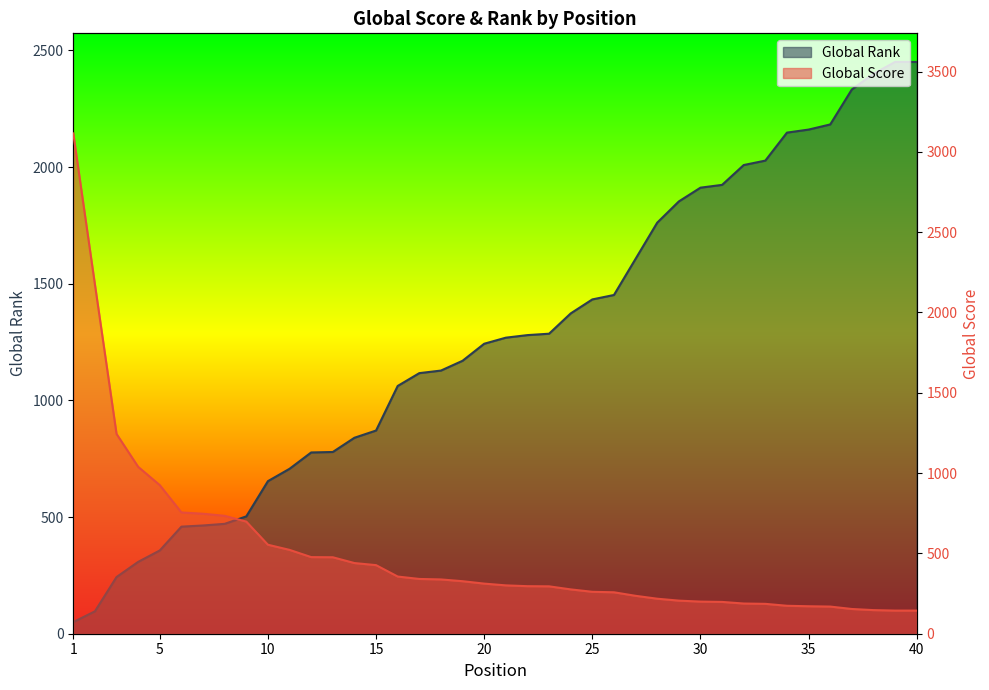

What is the difference between the maximum and second lowest values in the Global Rank series?

2355